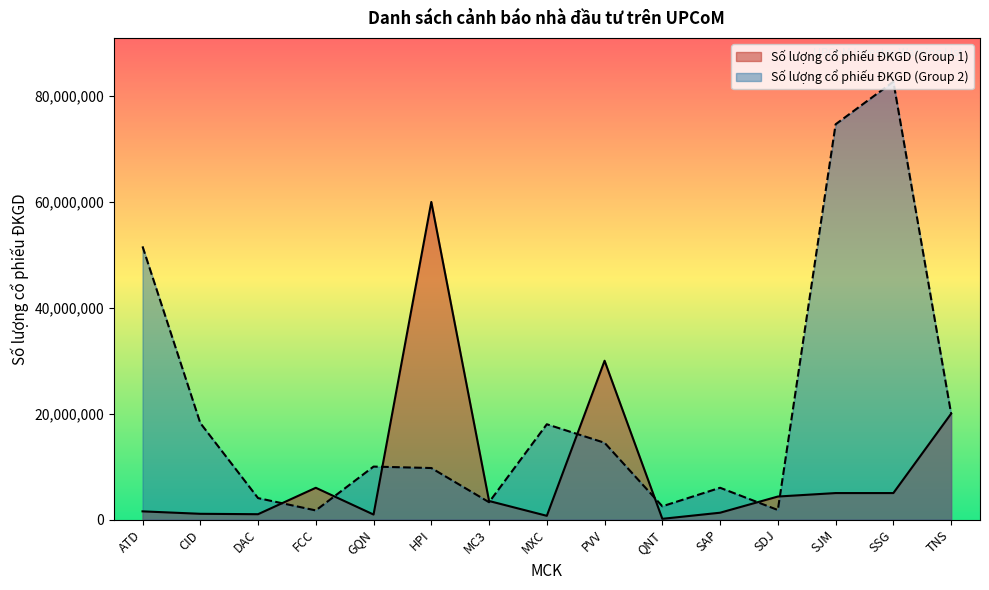

How many interior local peaks does the Số lượng cổ phiếu ĐKGD (Group 1) series have?

3